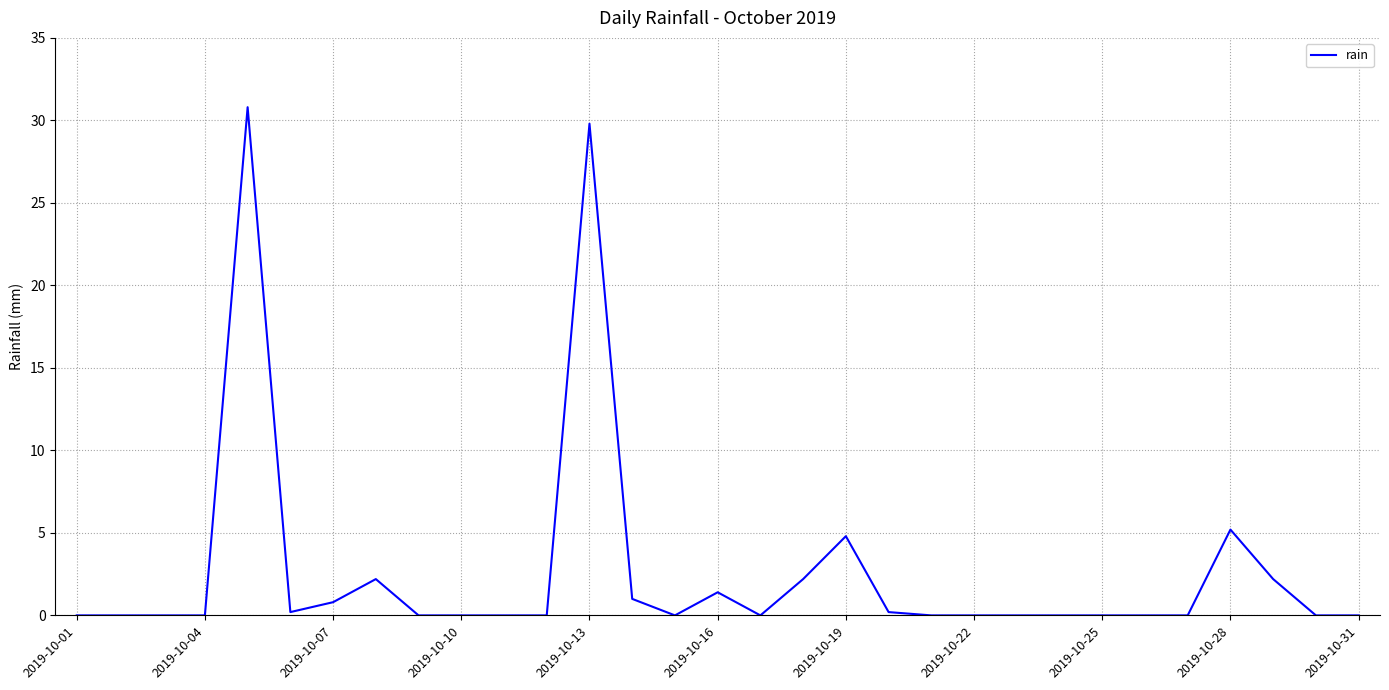

What is the difference between the maximum and minimum values?

30.8